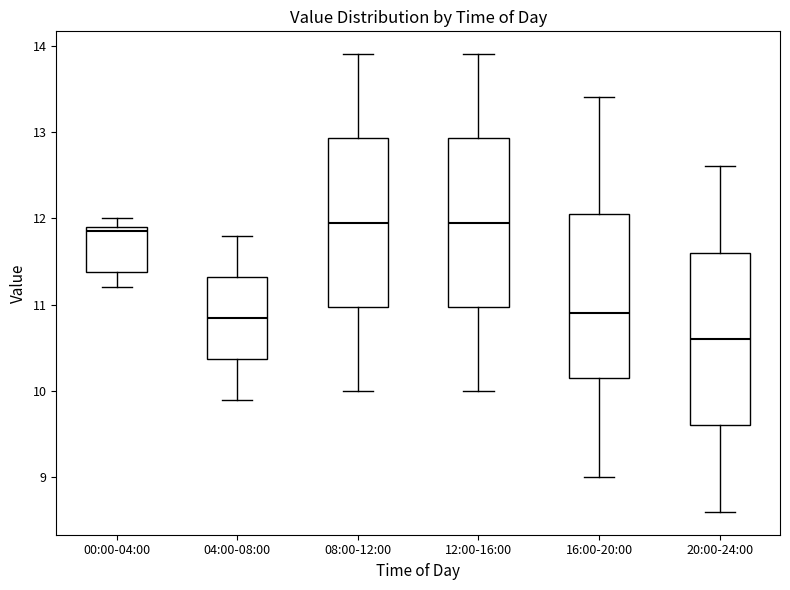

Which box's median line is the lowest?

20:00-24:00